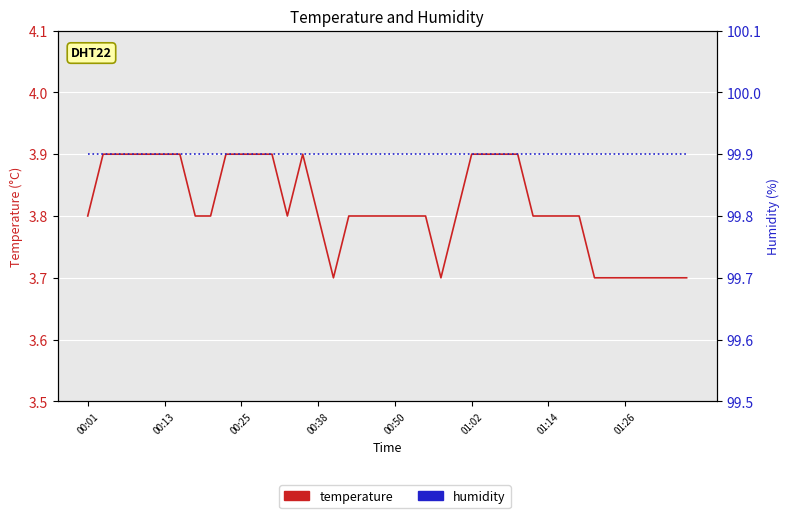

How many interior local valleys does the temperature series have?

3